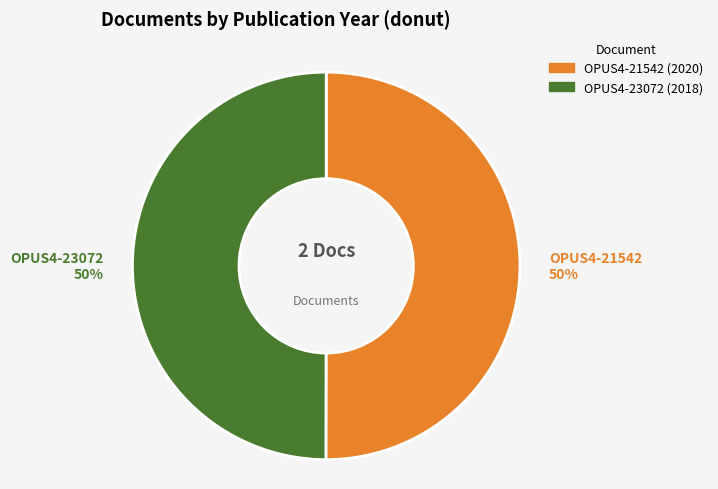

Do OPUS4-21542 (2020) and OPUS4-23072 (2018) together represent more than half of the pie?

Yes